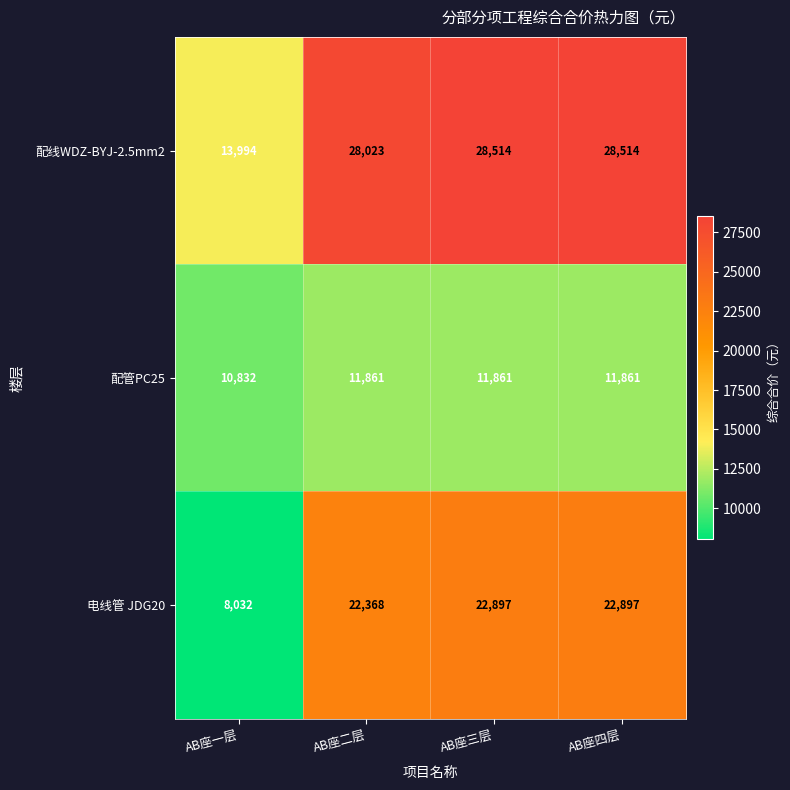

Between AB座一层 and AB座三层, which series saw the biggest shift?

电线管 JDG20